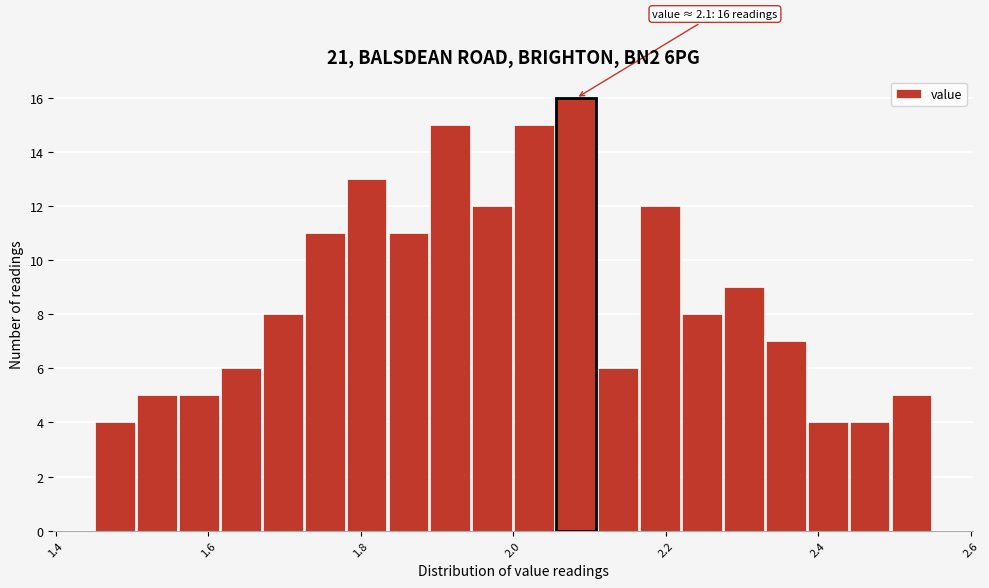

Read against the x-axis, roughly where is the centre of the tallest bar?

2.08